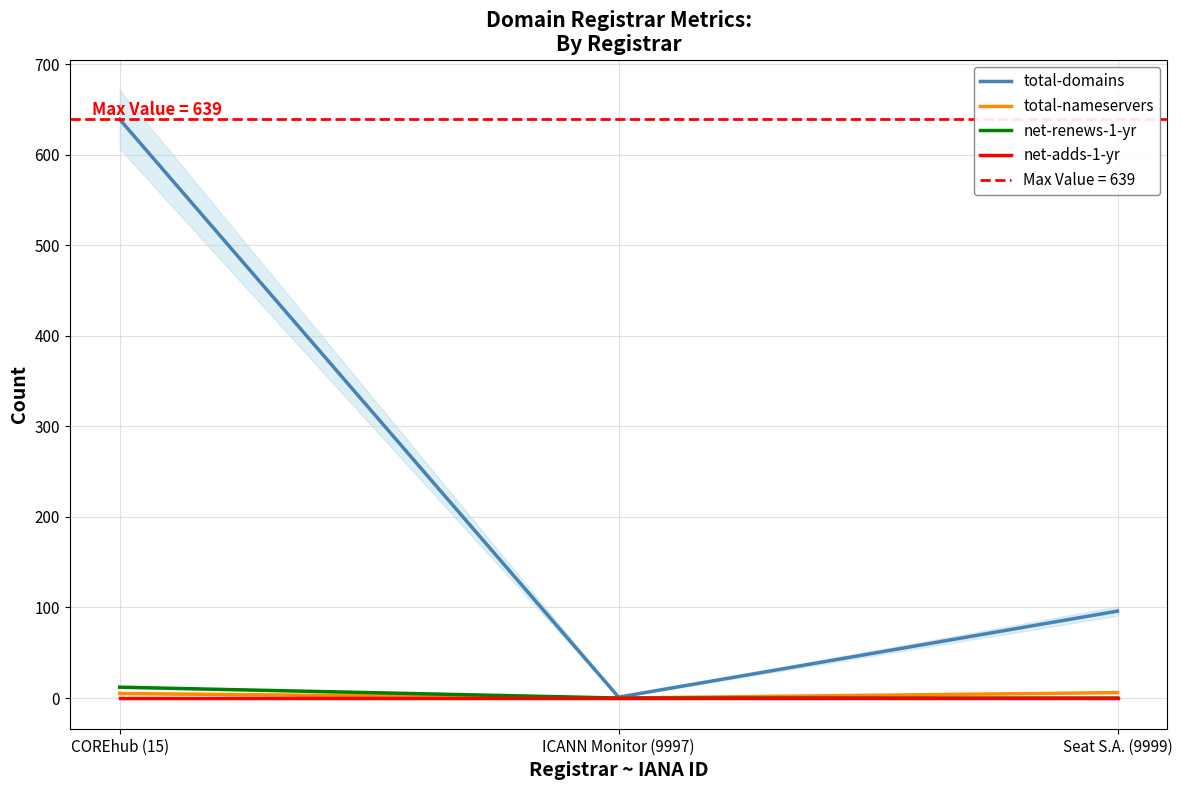

What are all the series names shown in the legend?

total-domains, total-nameservers, net-renews-1-yr, net-adds-1-yr